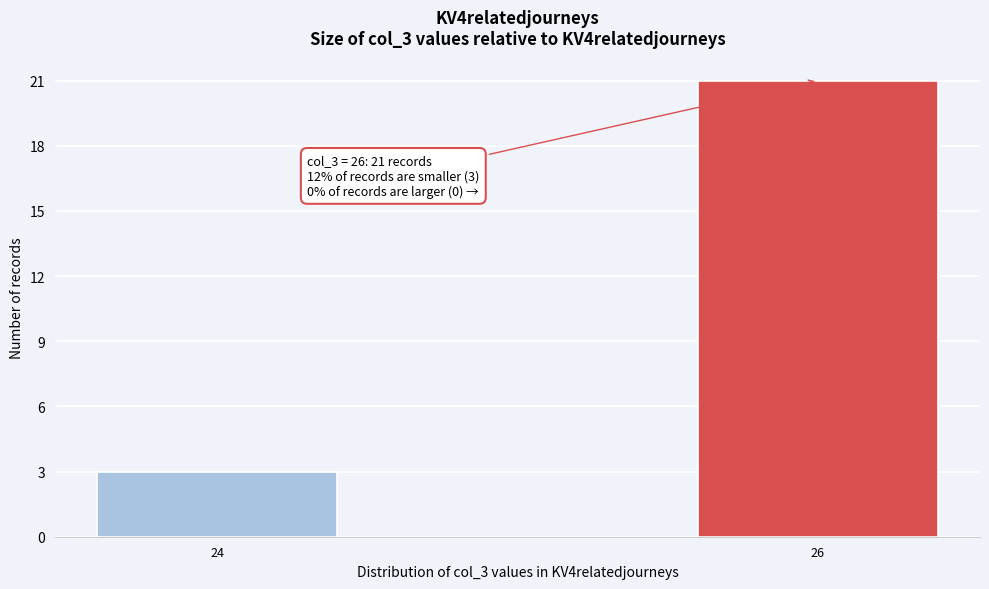

Reading left to right, transcribe all the data shown in this chart.

3	21